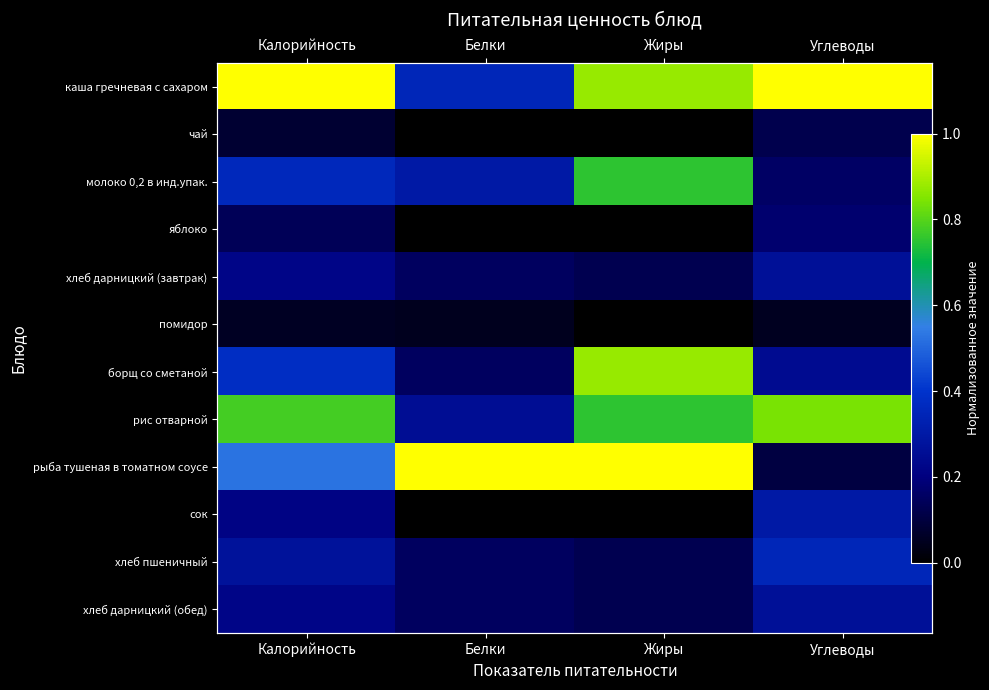

How many хлеб дарницкий (обед) values are between 0 and 1?

4